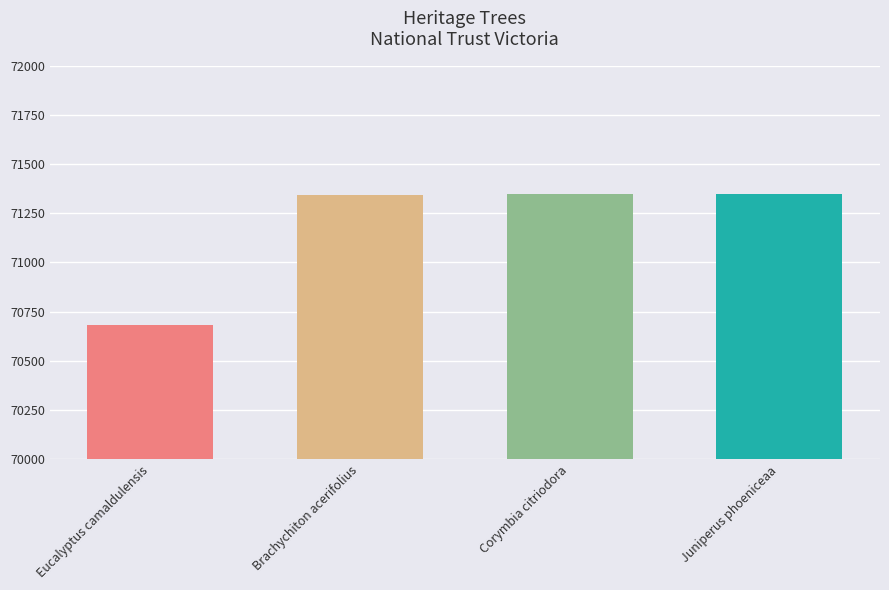

What position from the left is Juniperus phoeniceaa?

4